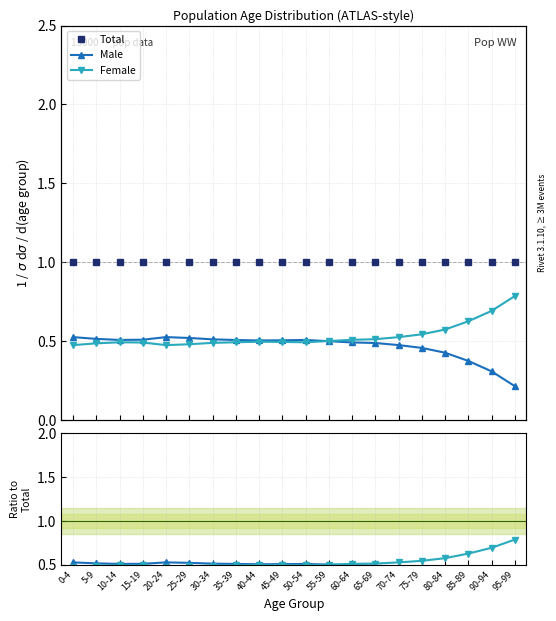

Which label corresponds to the smallest value in the chart?

95-99